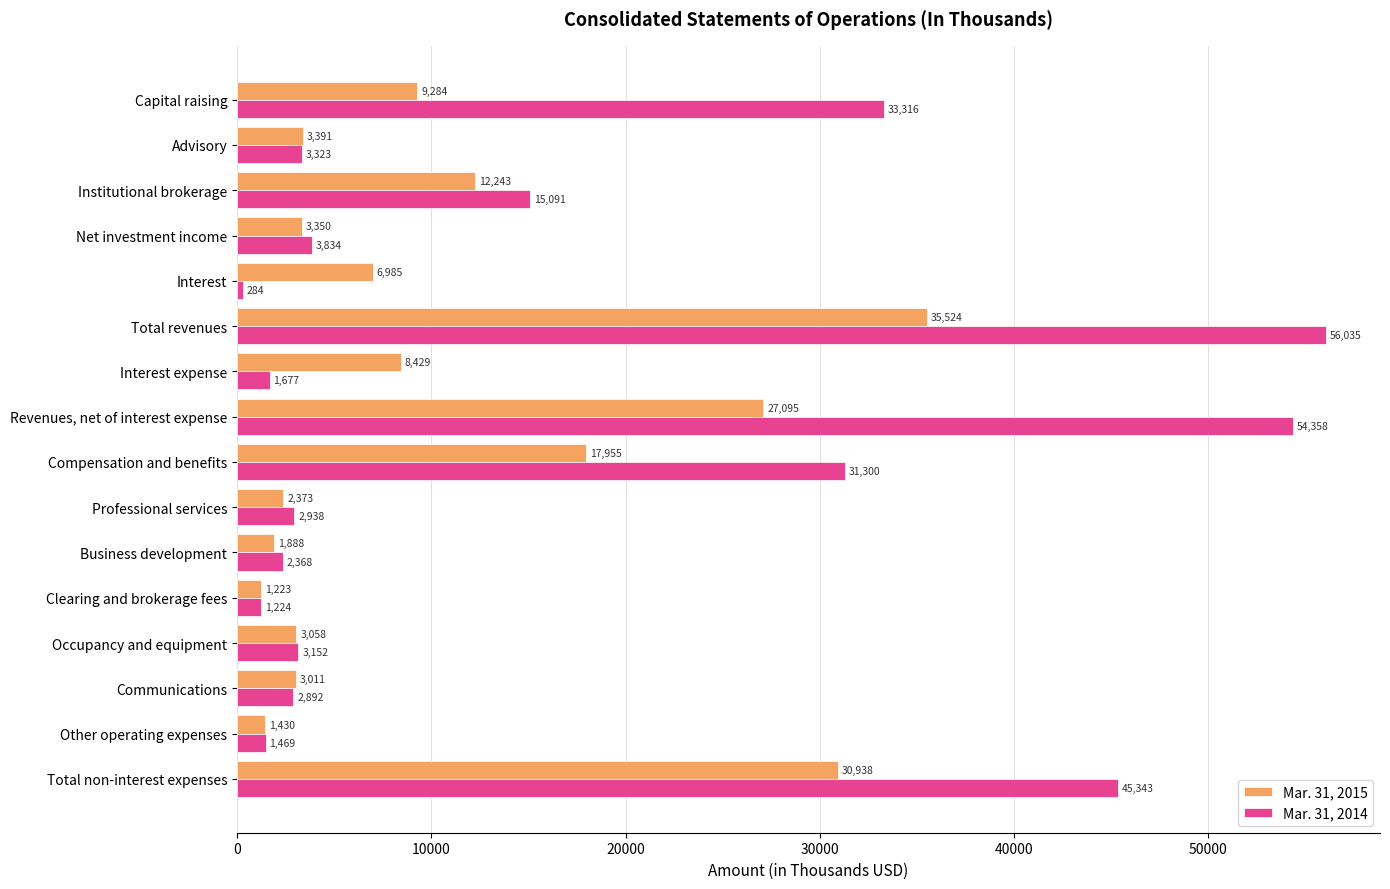

The Mar. 31, 2015 series shows 30938 at Total non-interest expenses. True or false?

True